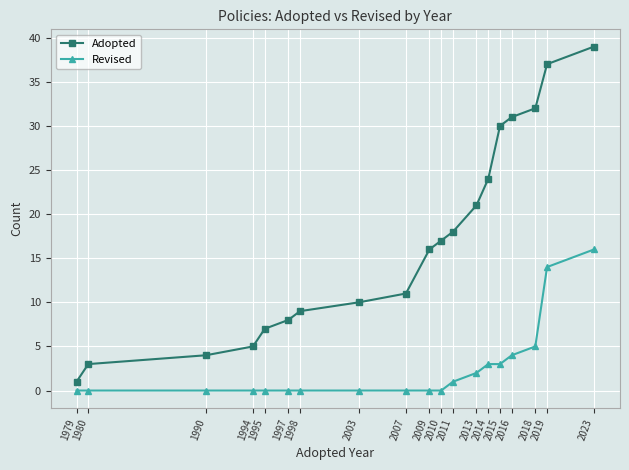

Reading right to left, transcribe all the data shown in this chart.

Adopted: 39	37	32	31	30	24	21	18	17	16	11	10	9	8	7	5	4	3	1
Revised: 16	14	5	4	3	3	2	1	0	0	0	0	0	0	0	0	0	0	0